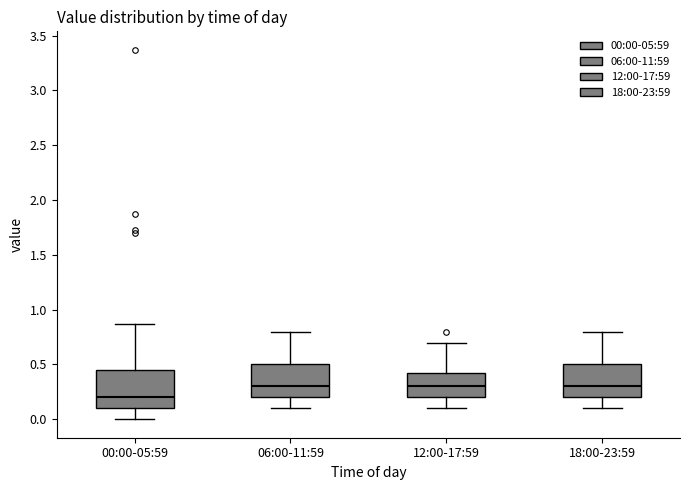

Reading left to right, transcribe this box plot: for each box, give where its median line is, the range the box spans, and where its two whiskers end, as read against the y-axis. The values are not printed on the chart, so give them approximately, as read against the axis.

00:00-05:59: median 0.20, box 0.10 to 0.45, whiskers 0.00 to 0.85
06:00-11:59: median 0.30, box 0.20 to 0.50, whiskers 0.10 to 0.80
12:00-17:59: median 0.30, box 0.20 to 0.45, whiskers 0.10 to 0.70
18:00-23:59: median 0.30, box 0.20 to 0.50, whiskers 0.10 to 0.80